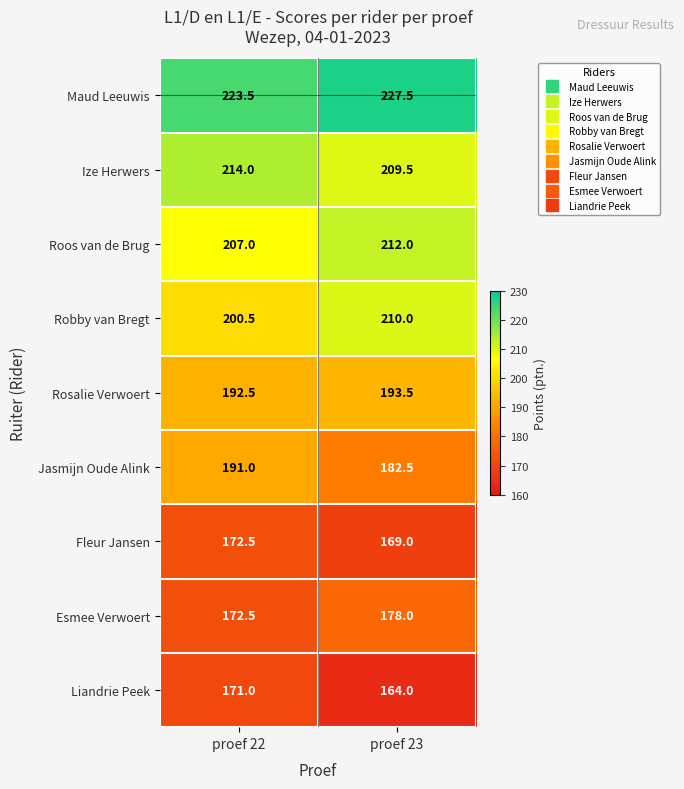

At which category is the sum across all series the highest?

proef 23